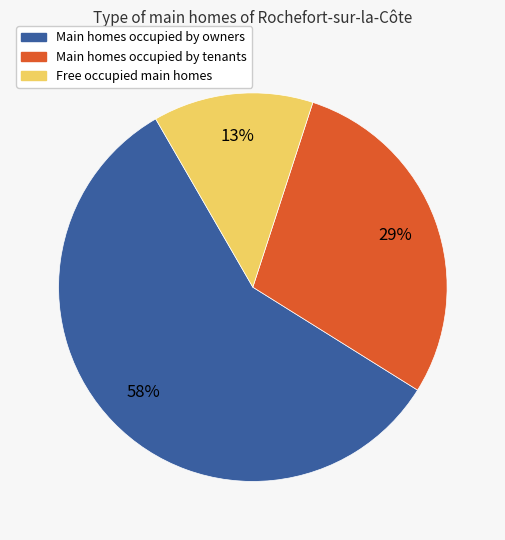

What percentage is the Free occupied main homes slice, to the nearest percent?

13%